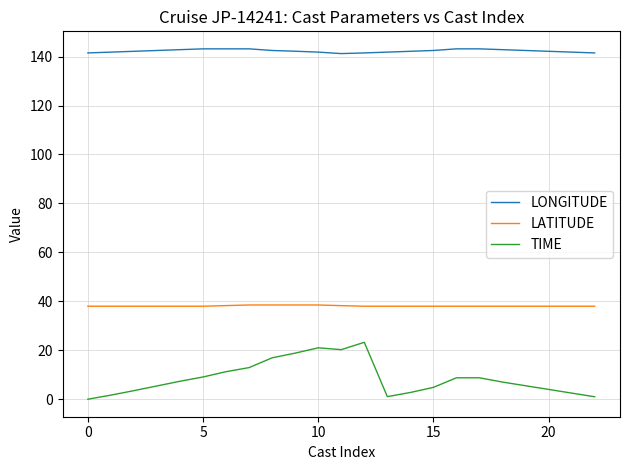

What is the highest value of the LATITUDE series?

38.5